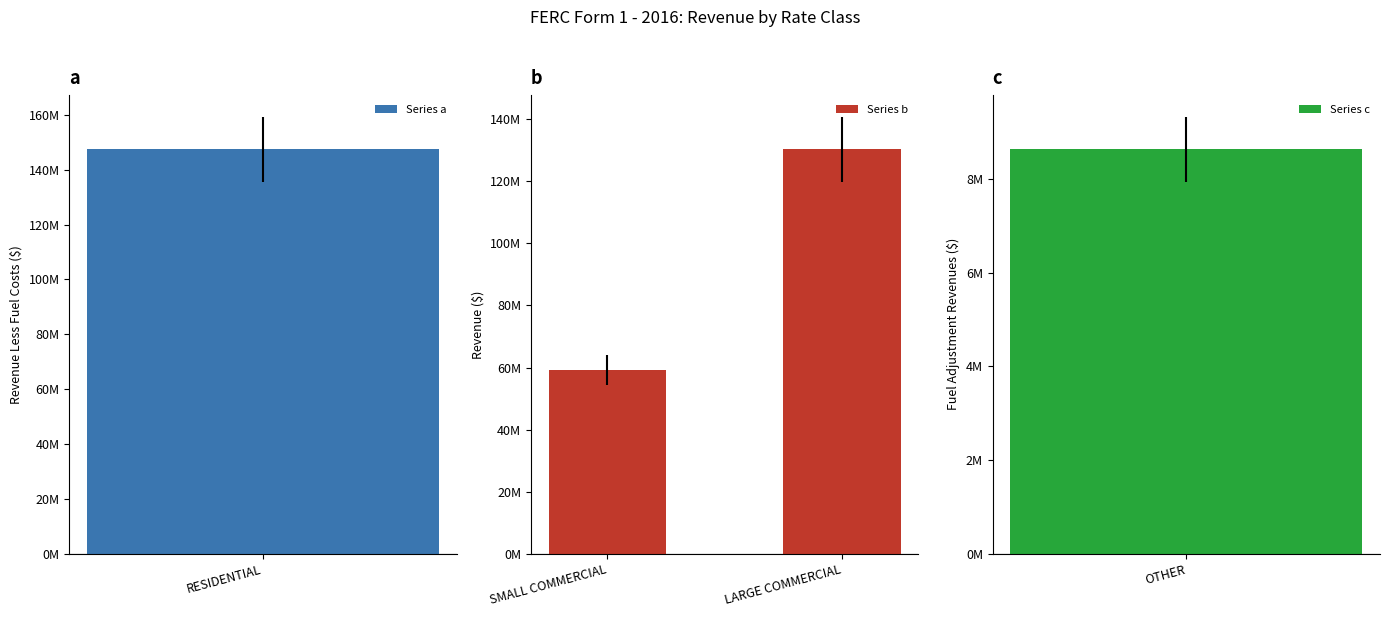

True or false: the data shows 130351780 at LARGE COMMERCIAL.

True